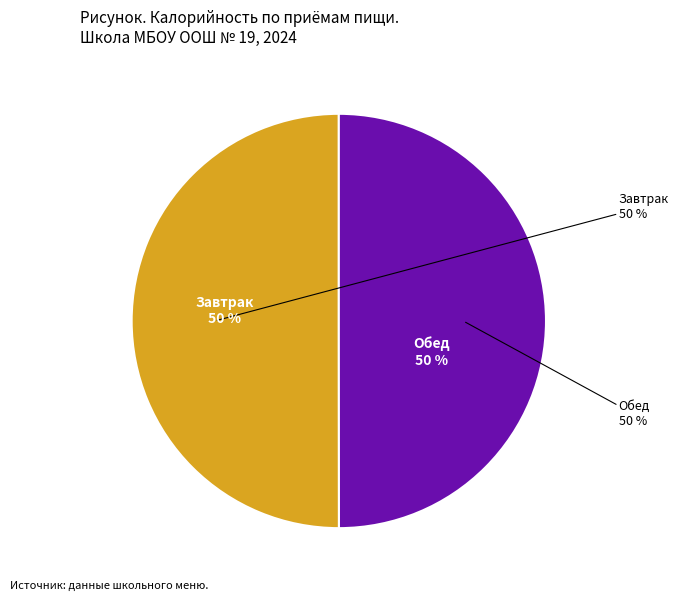

To the nearest percent, what percentage of the pie is Завтрак?

50%